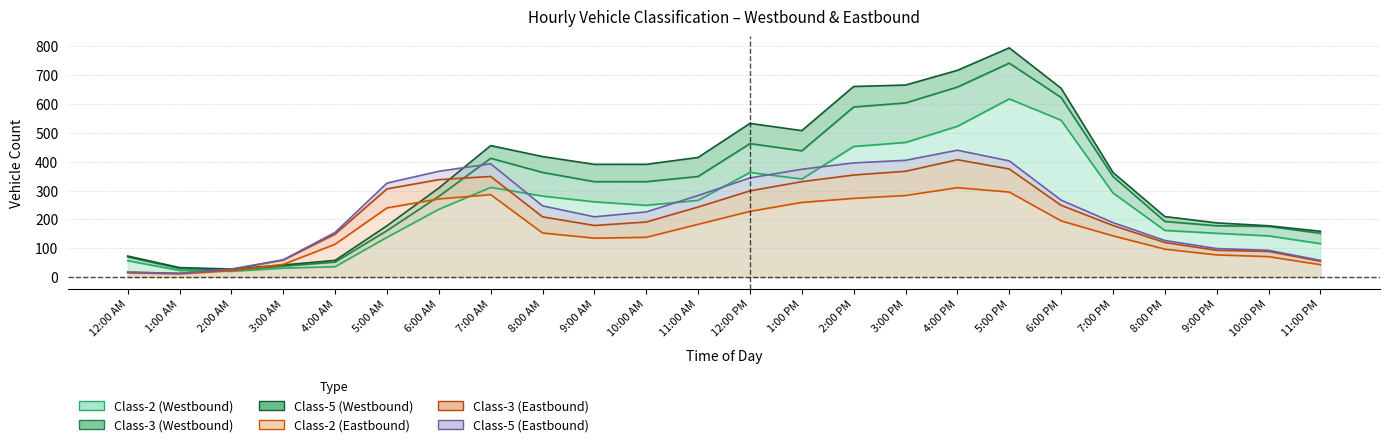

How many intersections are there between Class-2 (Westbound) and Class-3 (Eastbound)?

6